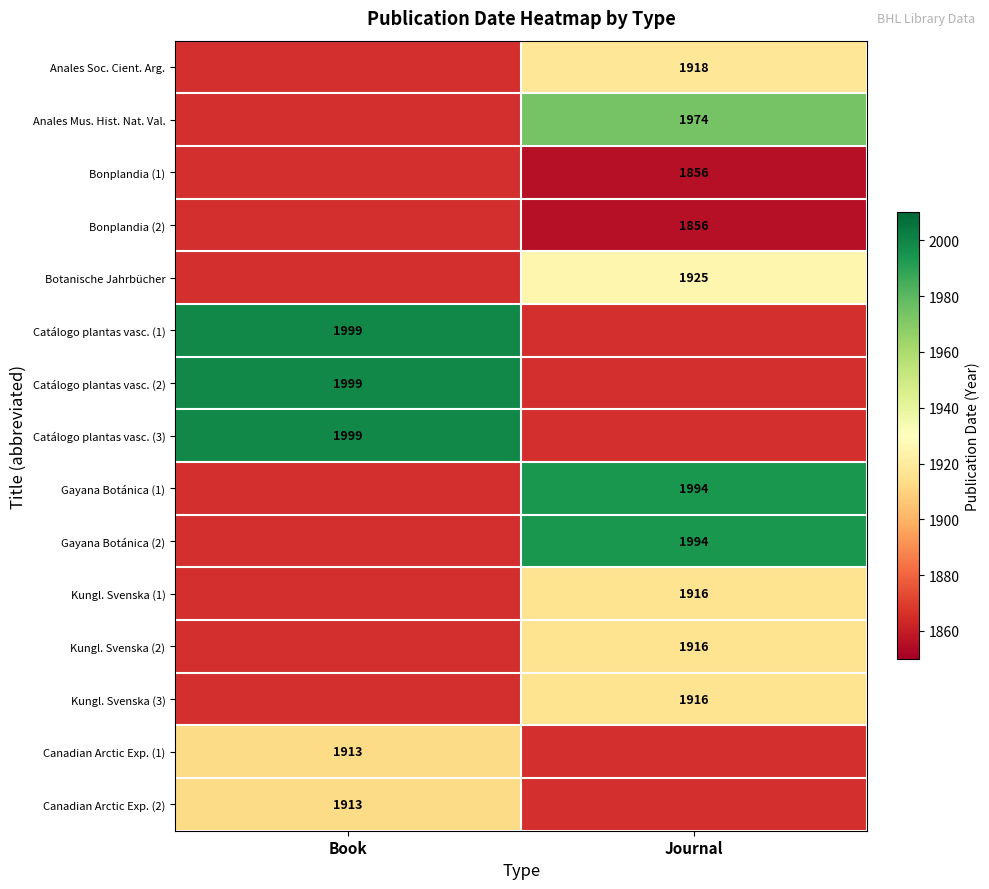

The value of Botanische Jahrbücher at Journal is 2630.4. True or false?

False